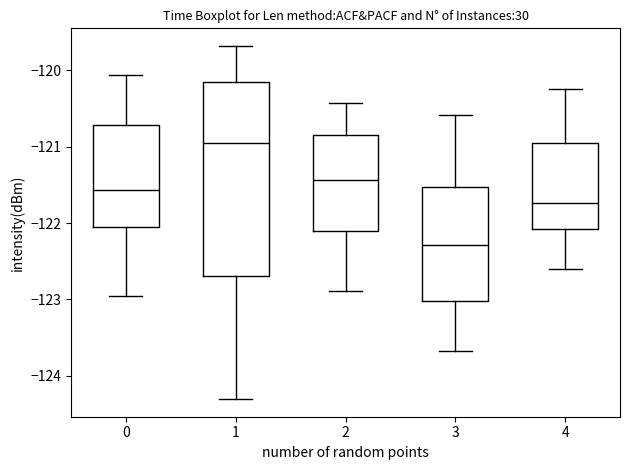

Reading left to right, transcribe this box plot: for each box, give where its median line is, the range the box spans, and where its two whiskers end, as read against the y-axis. The values are not printed on the chart, so give them approximately, as read against the axis.

0: median -121.6, box -122.1 to -120.7, whiskers -123.0 to -120.1
1: median -120.9, box -122.7 to -120.2, whiskers -124.3 to -119.7
2: median -121.4, box -122.1 to -120.8, whiskers -122.9 to -120.4
3: median -122.3, box -123.0 to -121.5, whiskers -123.7 to -120.6
4: median -121.7, box -122.1 to -121.0, whiskers -122.6 to -120.2